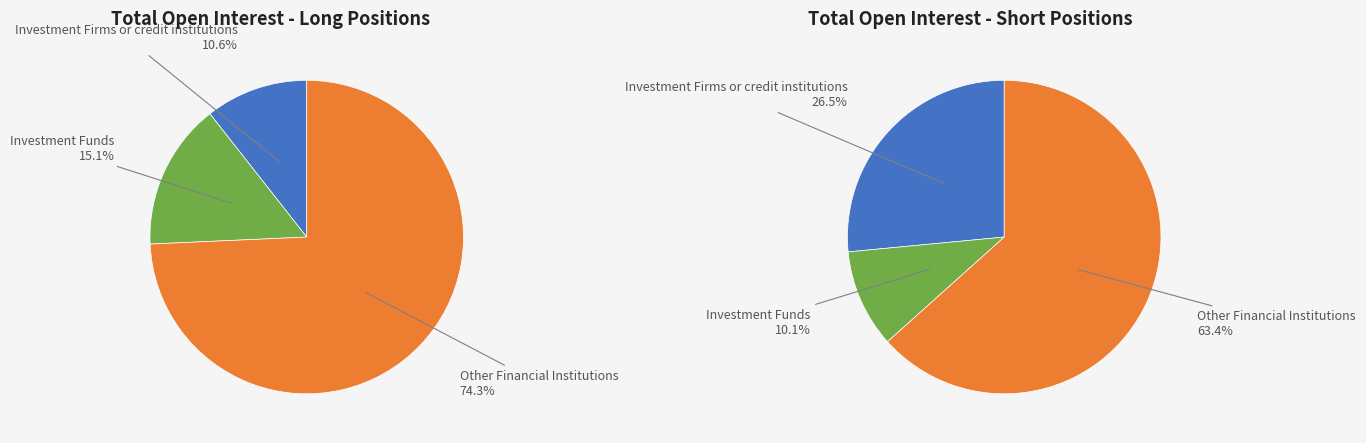

Rank the series by their average value, from lowest to highest.

Long, Short